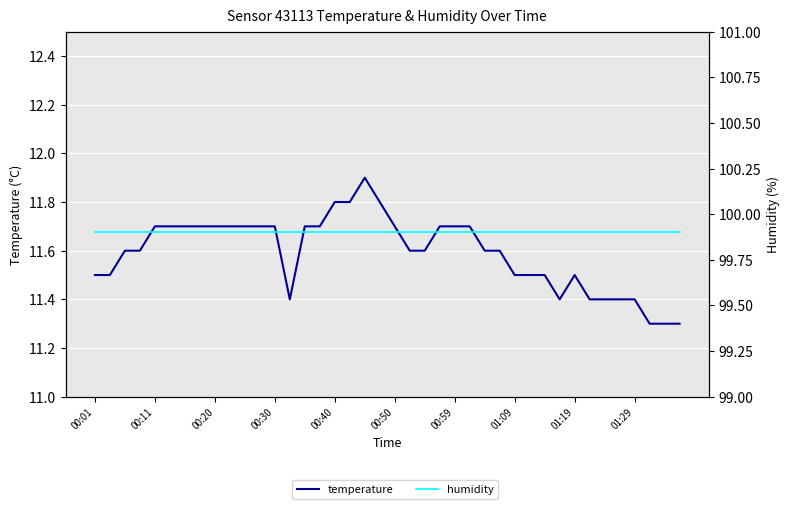

True or false: humidity has a value of 99.9 at 00:50.

True